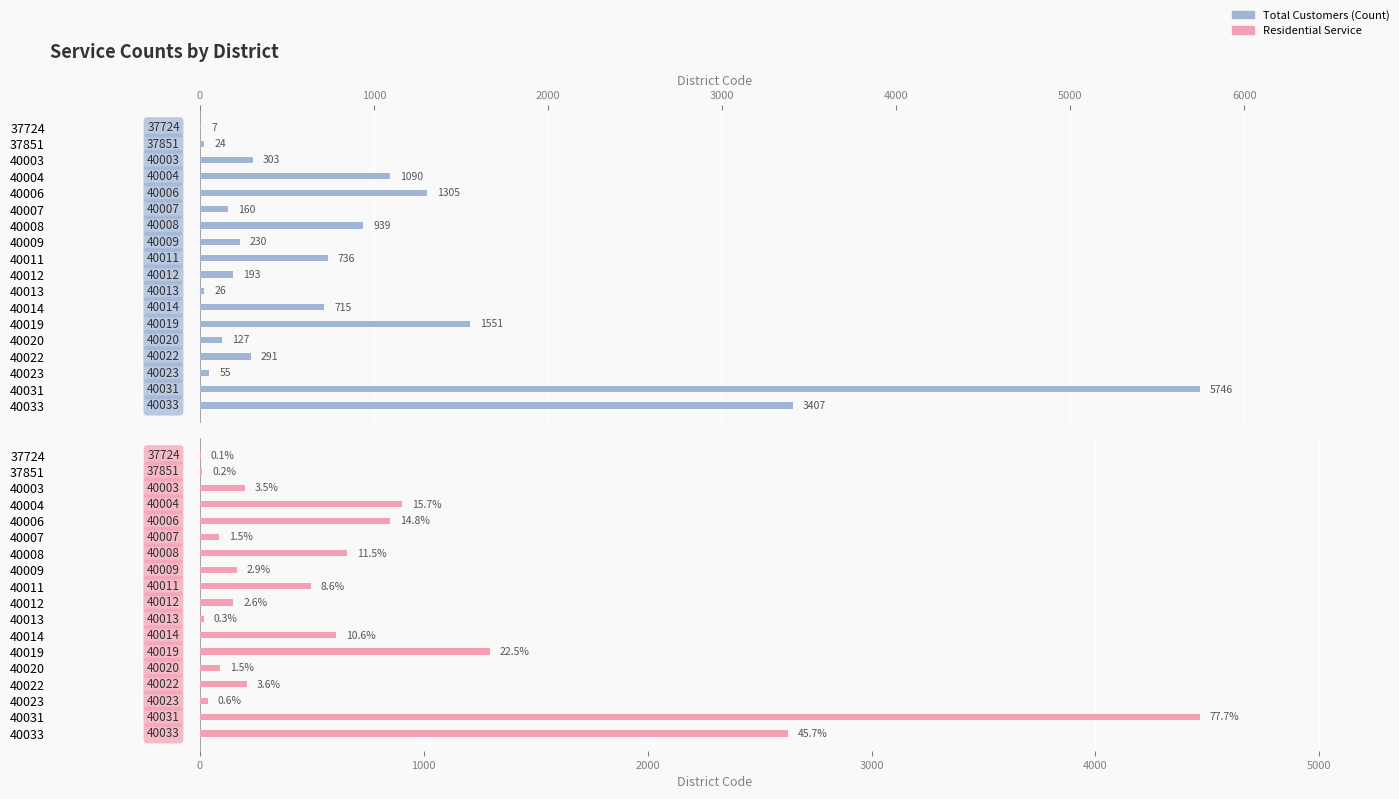

Is it true that Total Customers (Count) equals 291 at 40022?

True